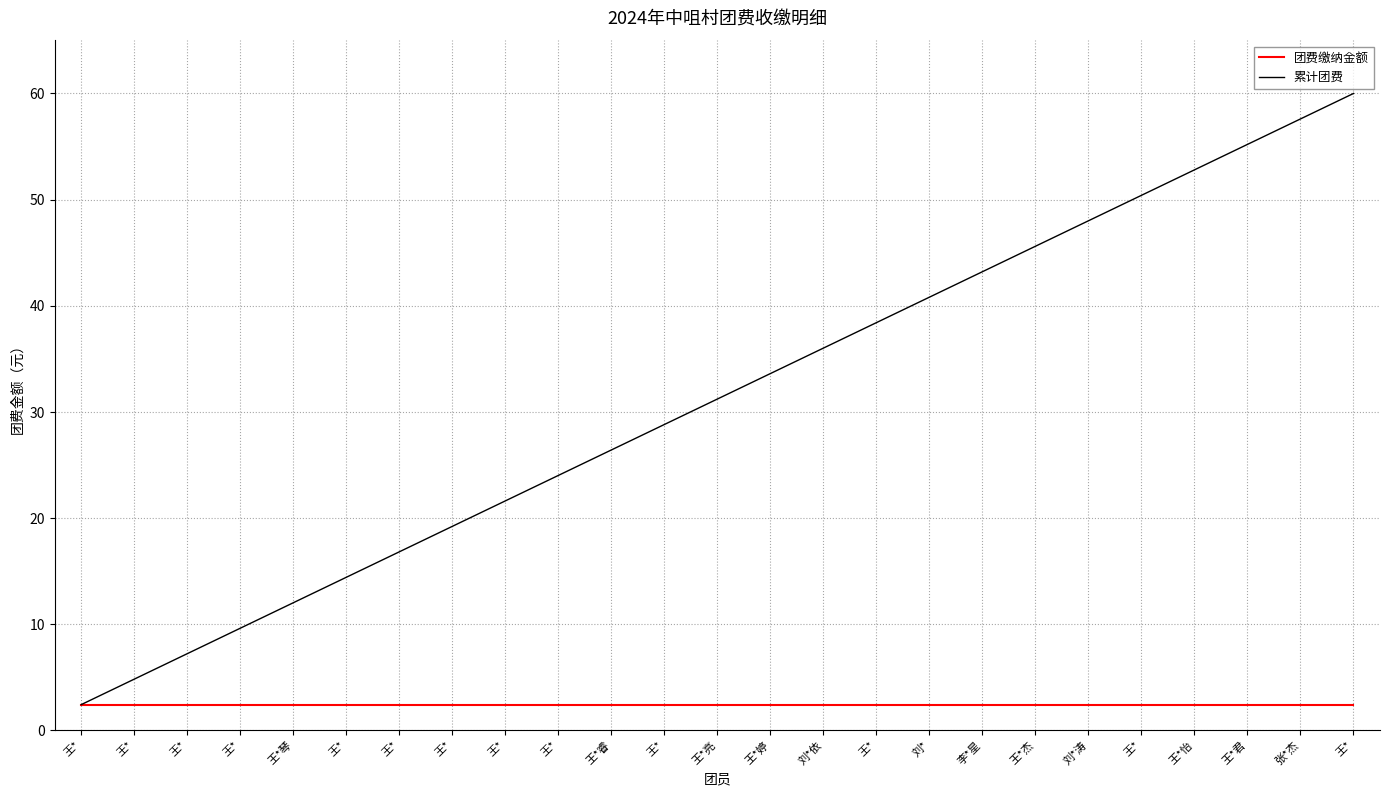

Which series changed the most between 王*君 and 王*?

累计团费